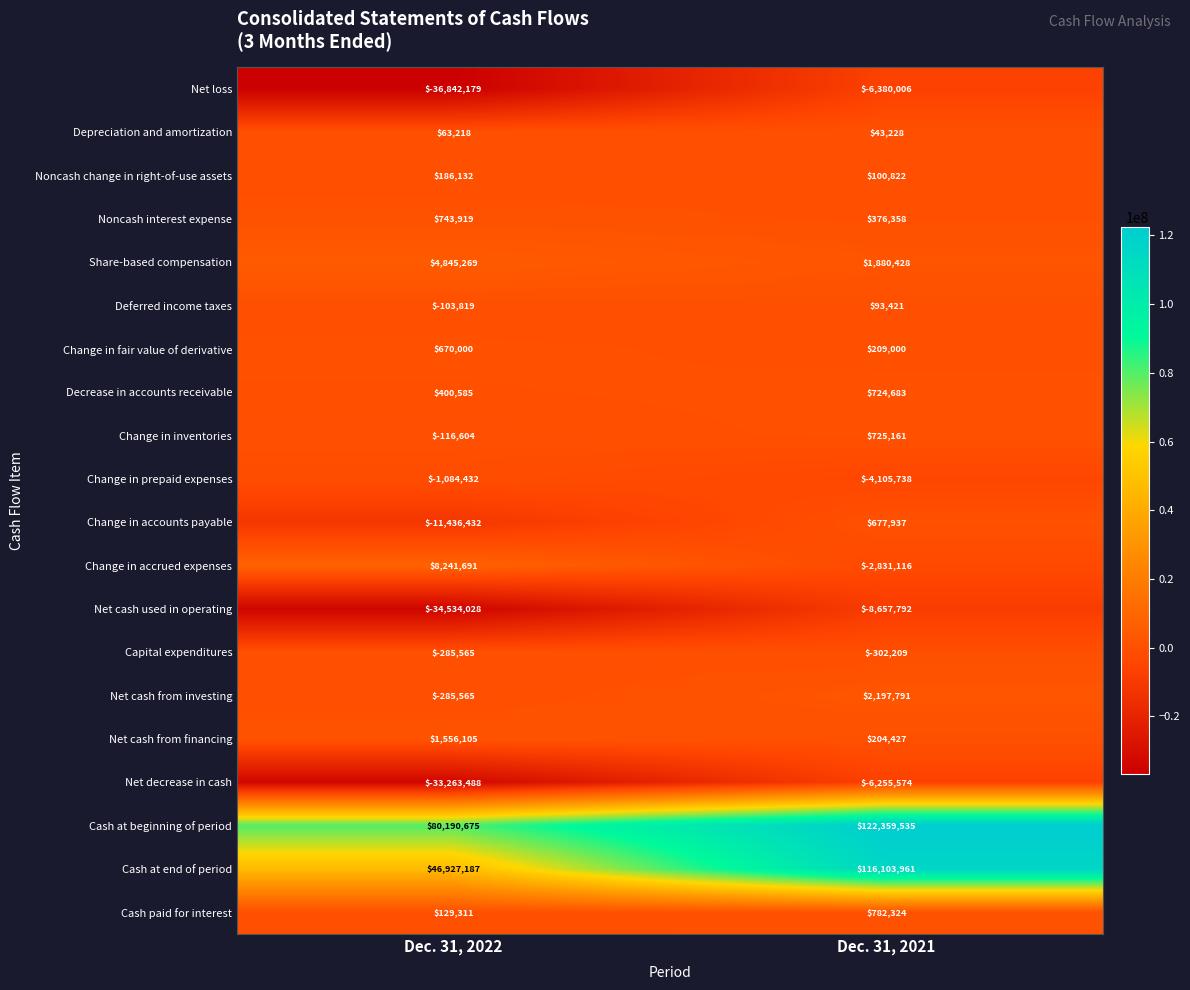

How many data points does each series have?

2